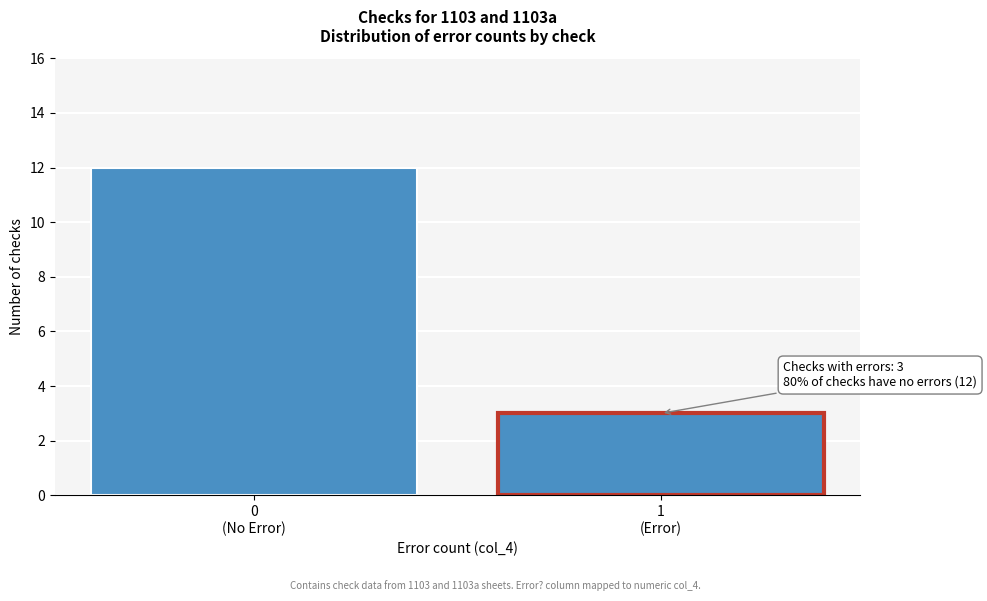

Reading right to left, transcribe all the data shown in this chart.

3	12